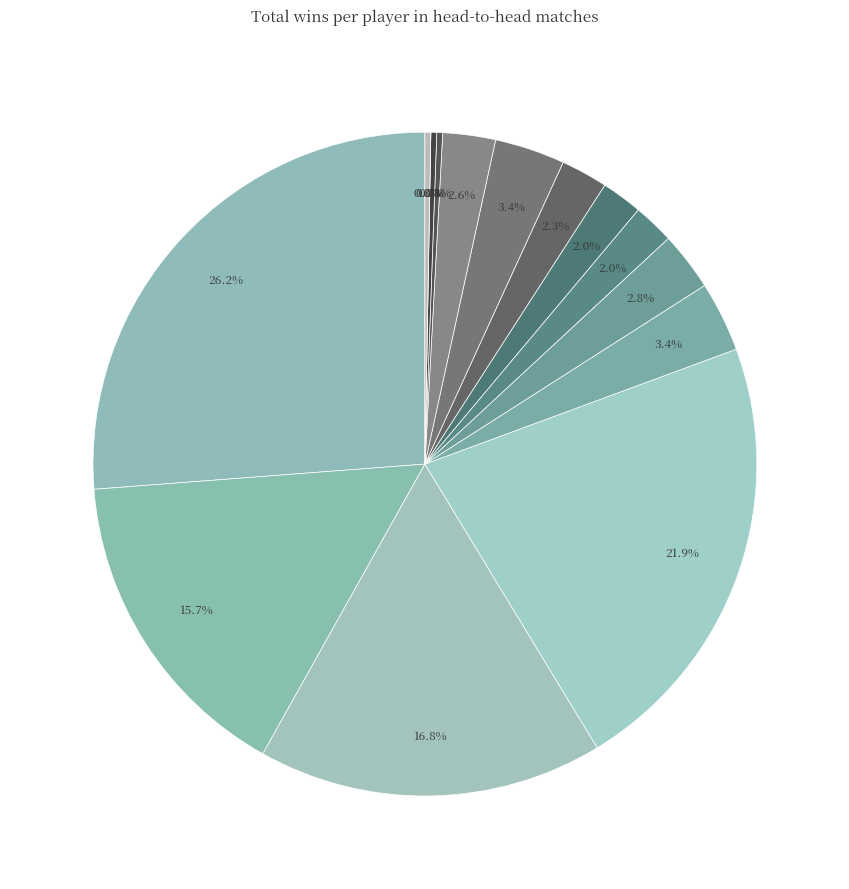

Is it true that SuitedBasher01 is 30% of the pie?

False